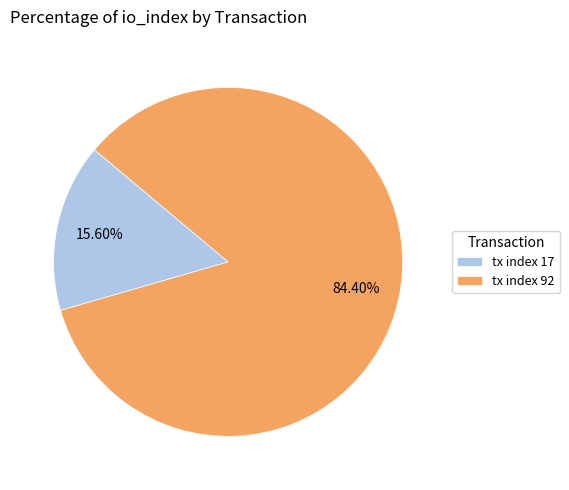

Is it true that tx index 92 is 84% of the pie?

True